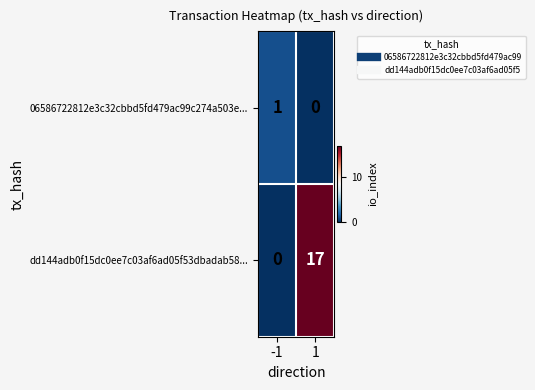

Which series has the largest total across all categories?

dd144adb0f15dc0ee7c03af6ad05f53dbadab58...